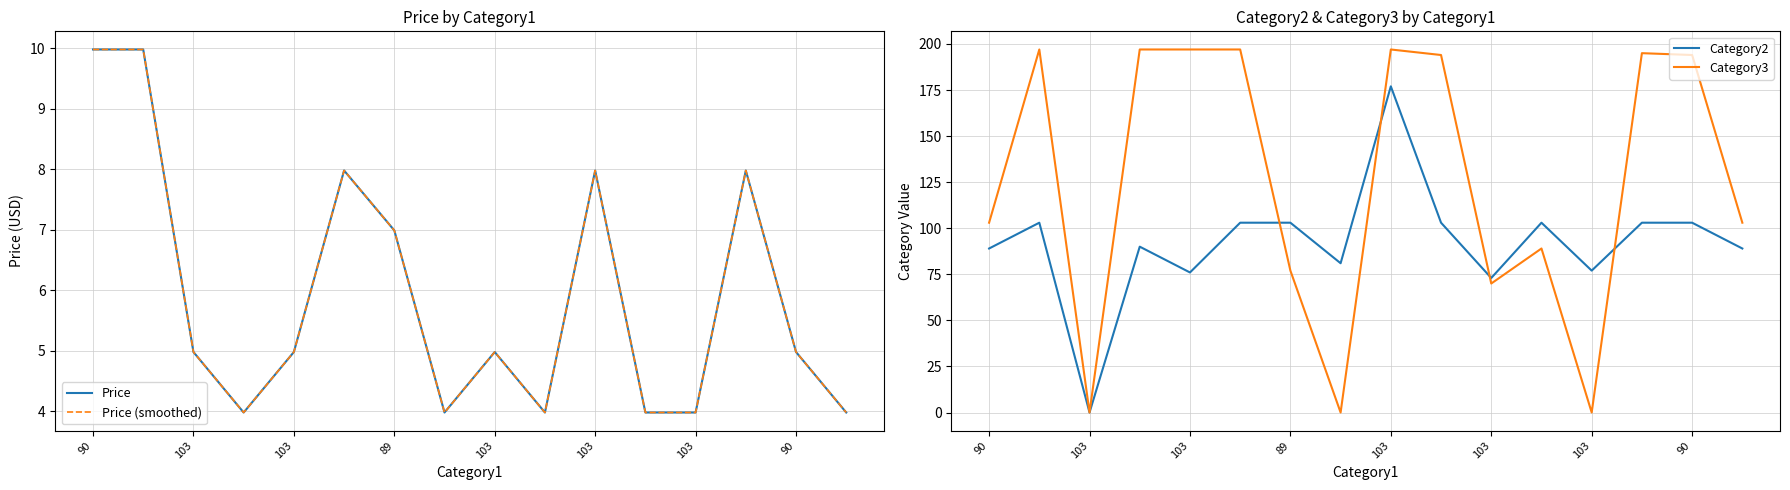

True or false: Price (smoothed) has a value of 2.8 at 103.

False